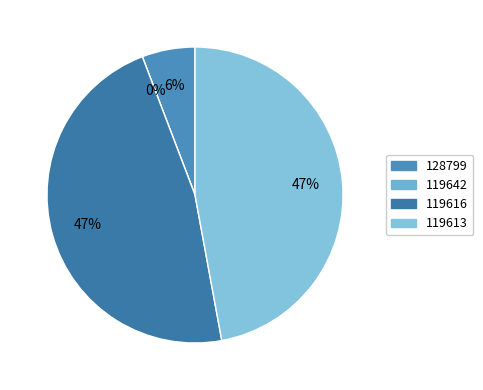

Which category has the smallest portion of the pie?

119642